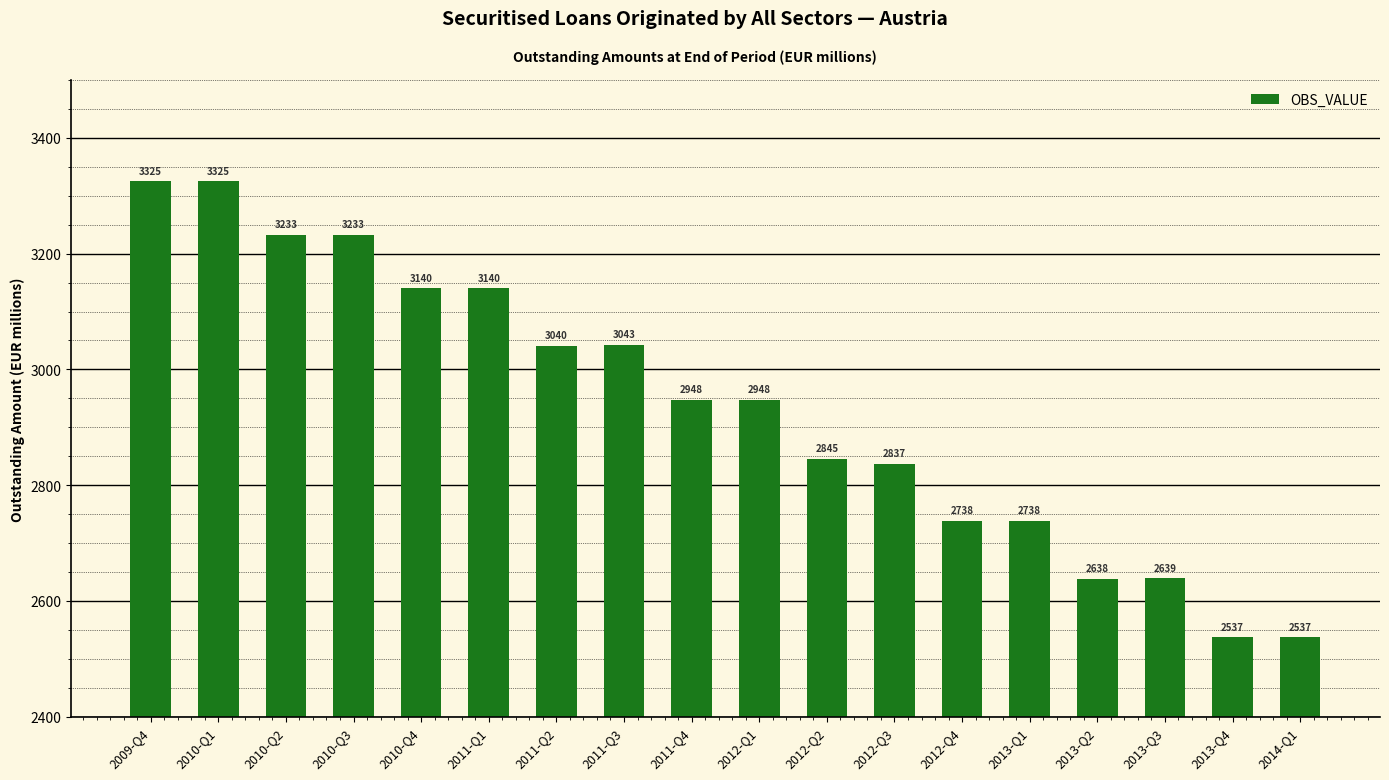

What position from the right is 2011-Q2?

12